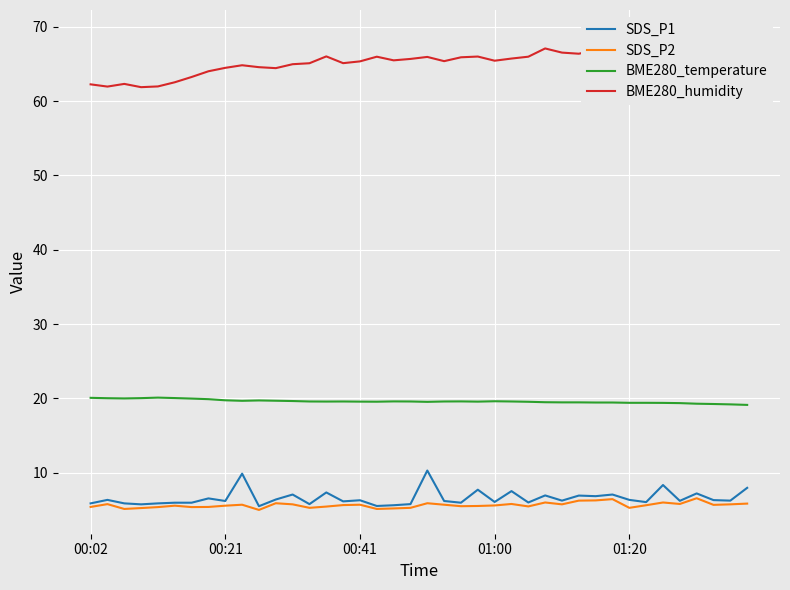

Rank the series by their maximum value, from highest to lowest.

BME280_humidity, BME280_temperature, SDS_P1, SDS_P2